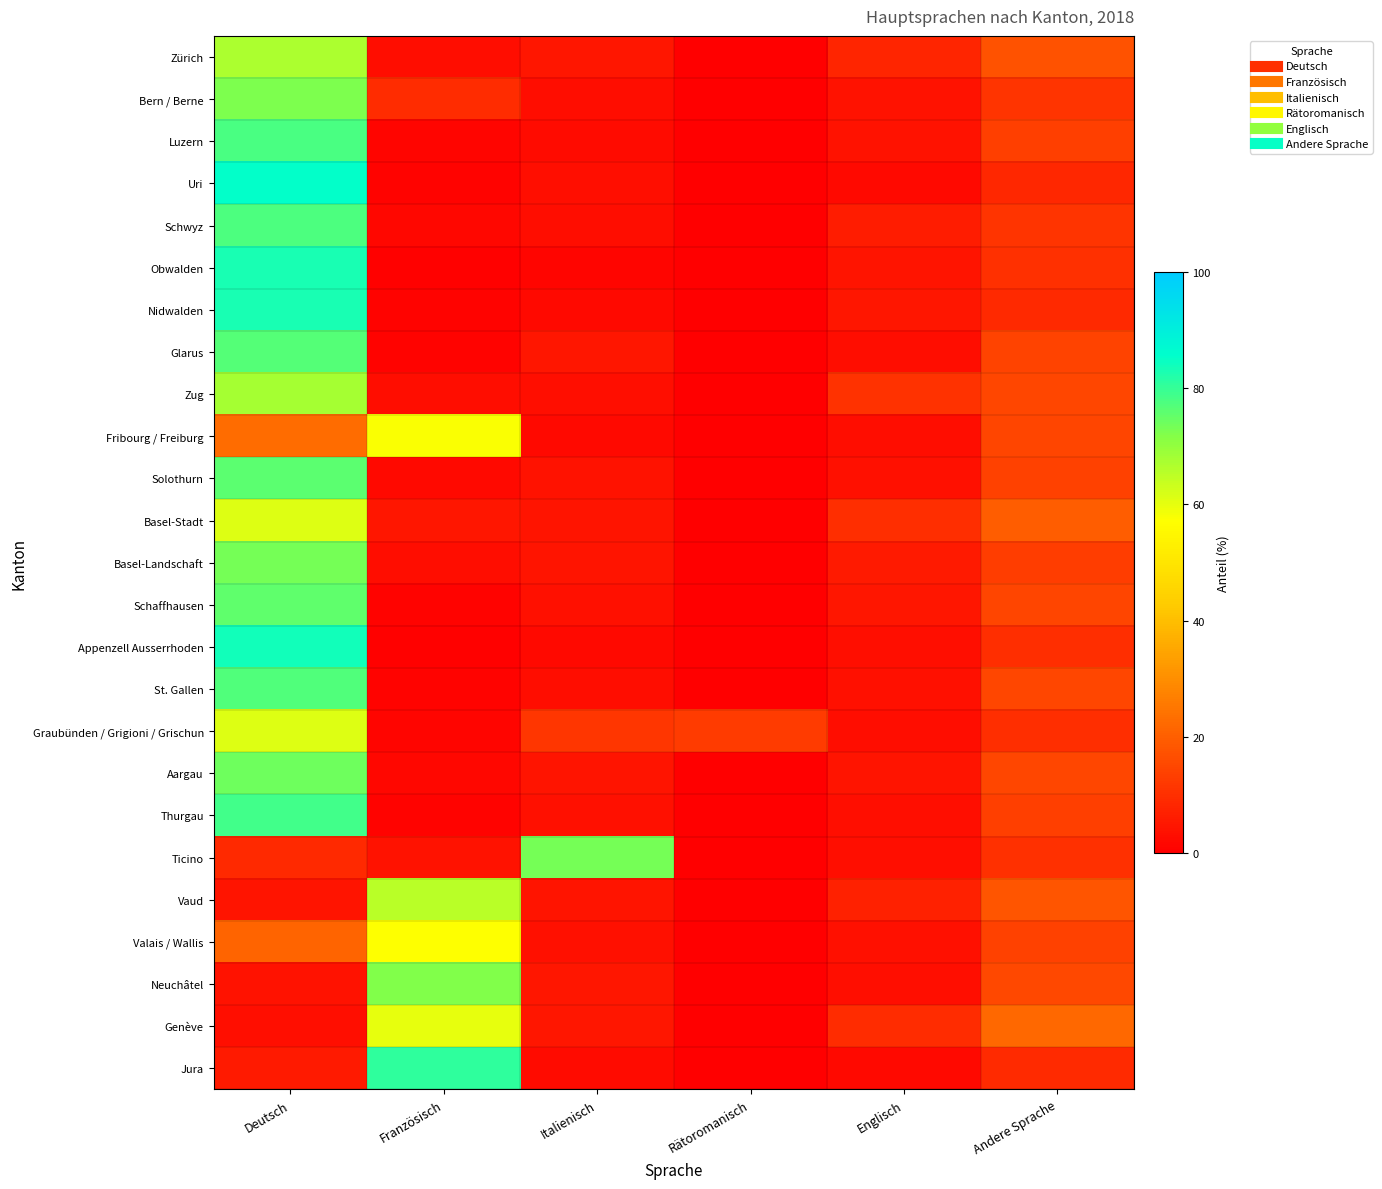

What is the maximum value shown in the chart?

85.3